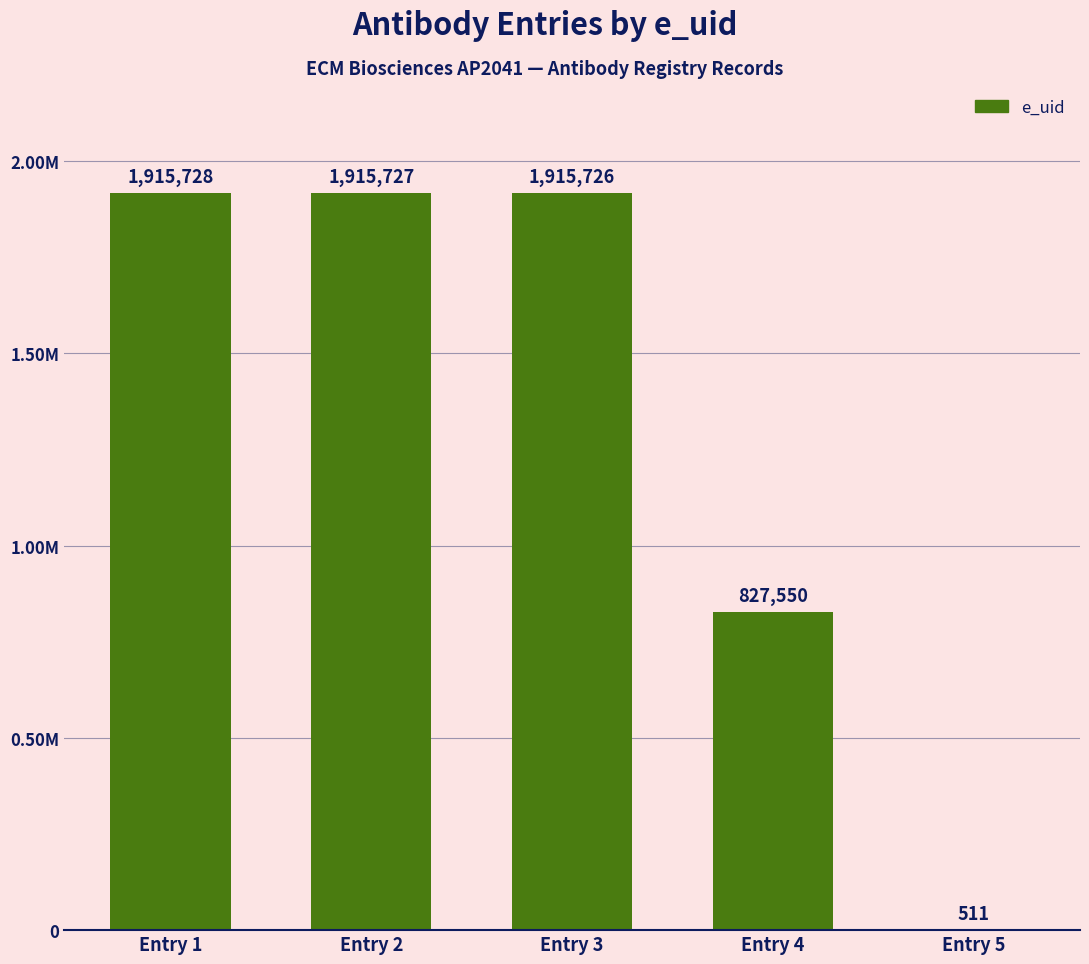

Reading left to right, extract all data points from this chart.

Entry 1=1915728	Entry 2=1915727	Entry 3=1915726	Entry 4=827550	Entry 5=511